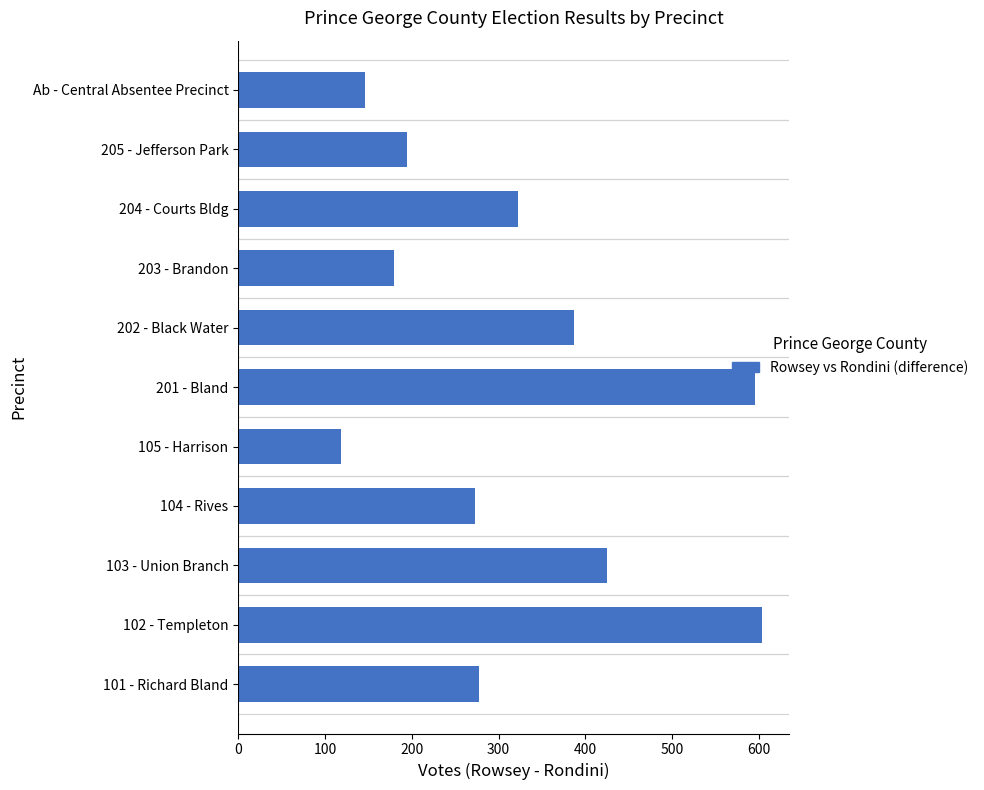

Are the bars horizontal?

Yes